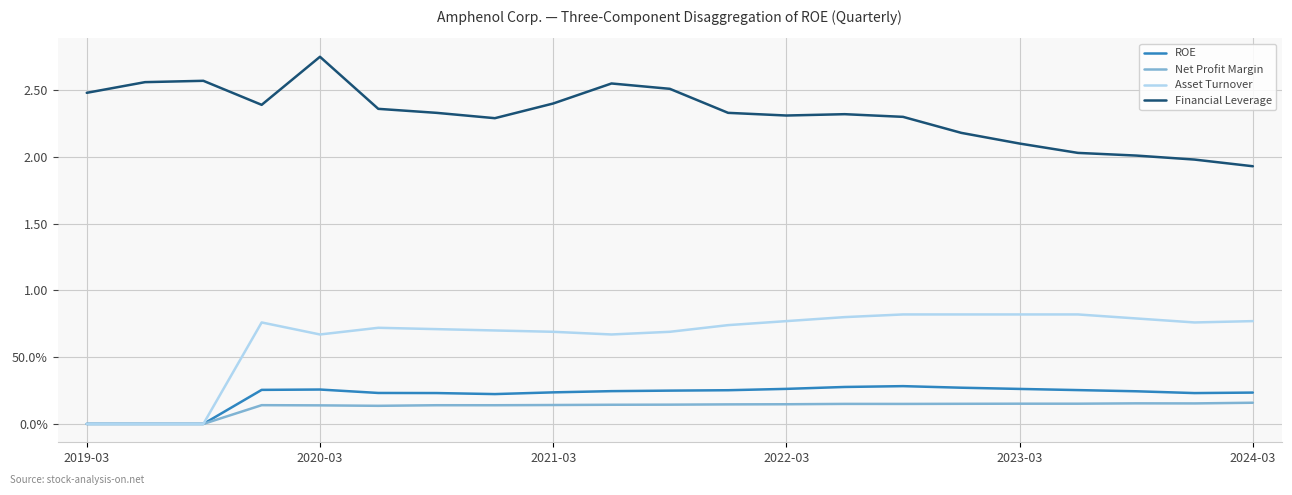

What are all the series names shown in the legend?

ROE, Net Profit Margin, Asset Turnover, Financial Leverage